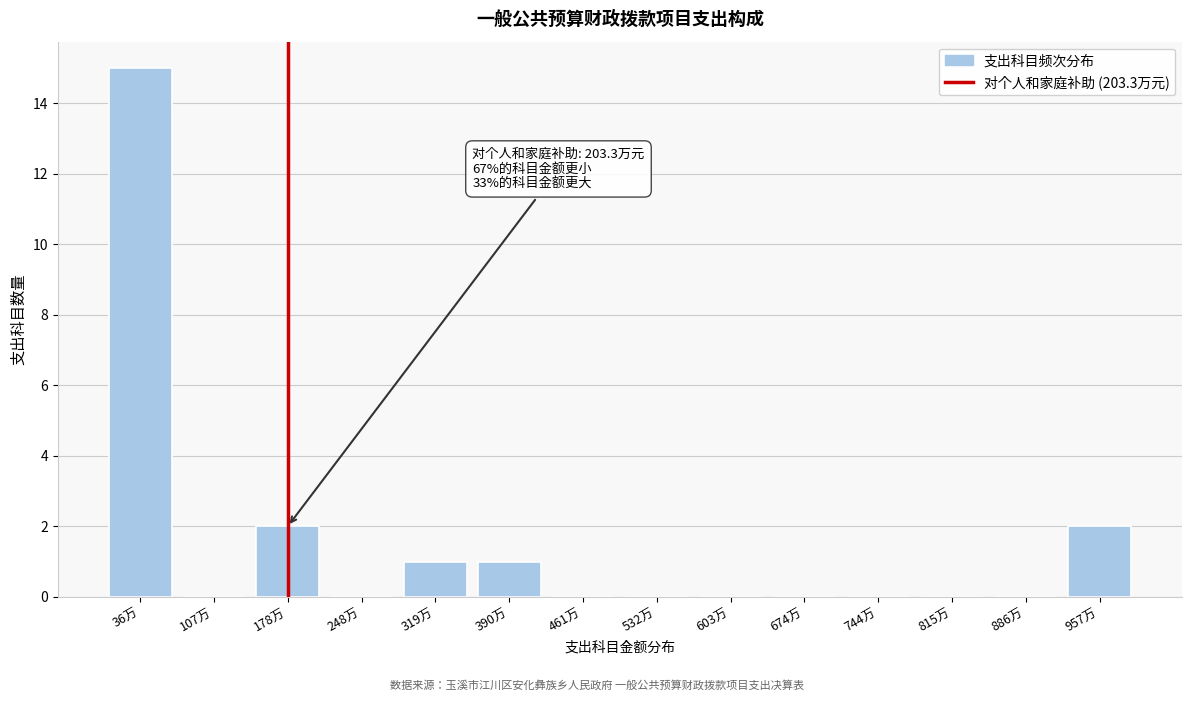

Reading right to left, transcribe all the data shown in this chart.

957万=2	886万=0	815万=0	744万=0	674万=0	603万=0	532万=0	461万=0	390万=1	319万=1	248万=0	178万=2	107万=0	36万=15